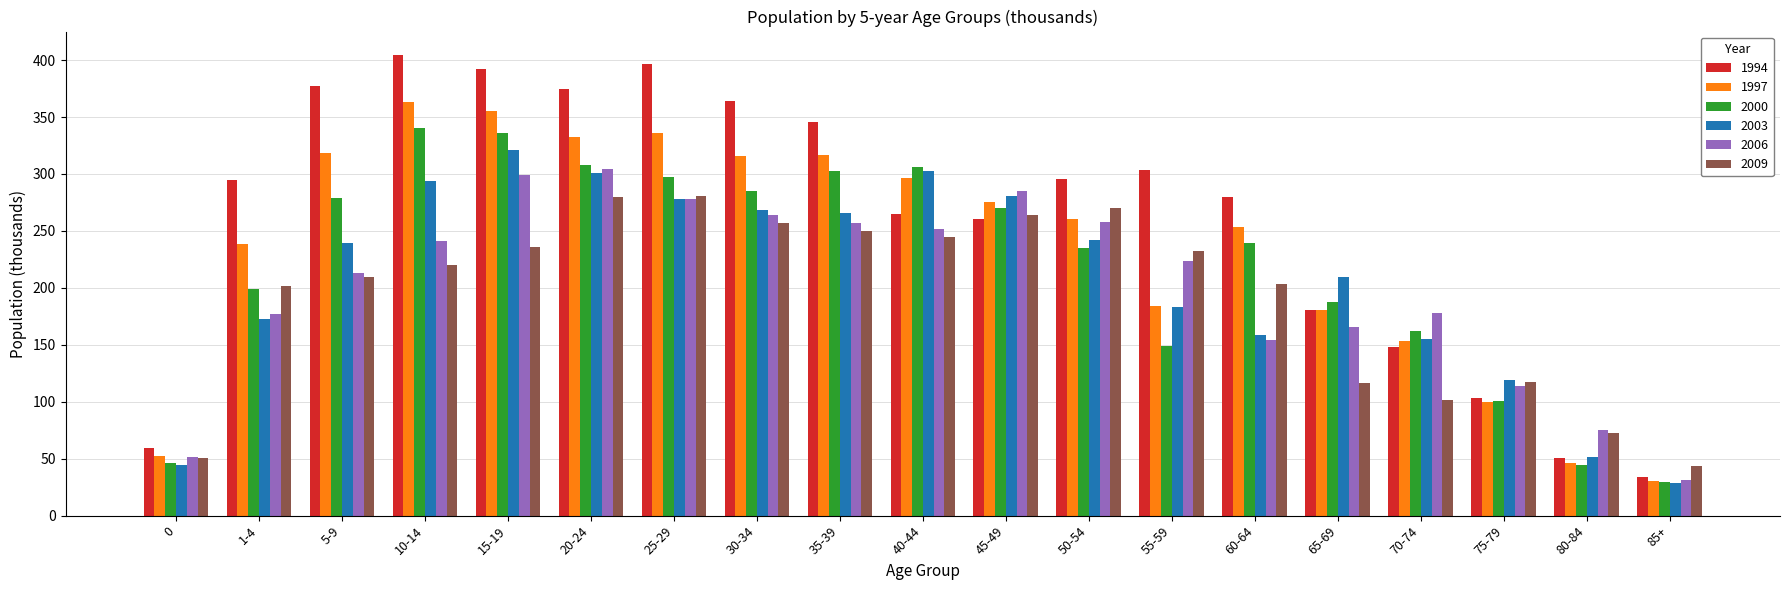

How many bars are there in total?

114